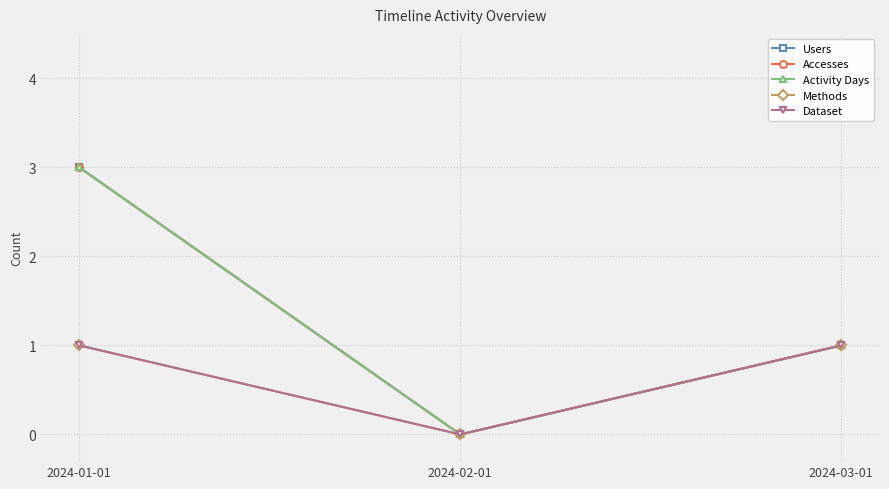

What is the label of the 1st point from the right?

2024-03-01